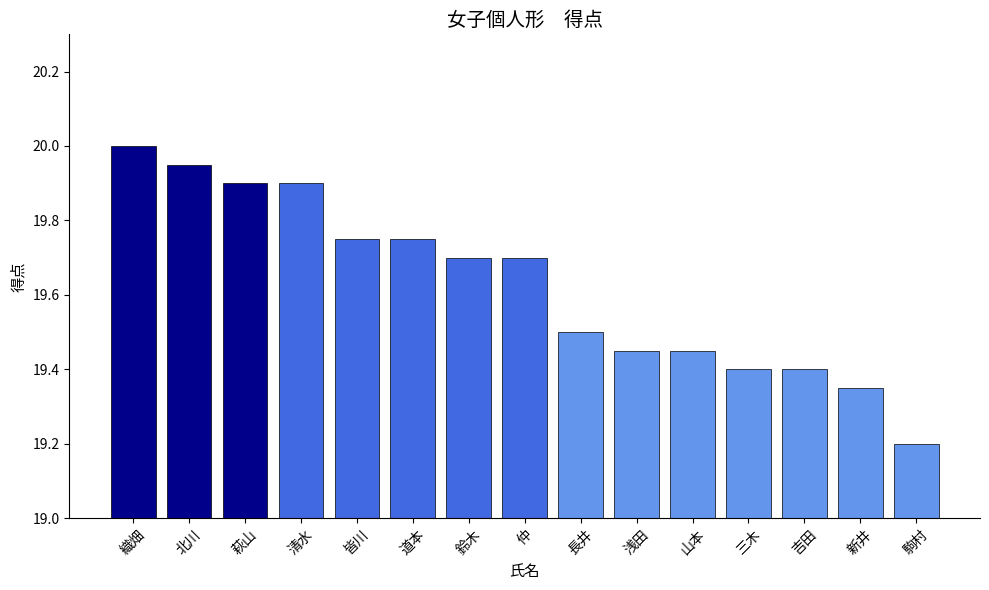

What is the label of the 8th bar from the right?

仲